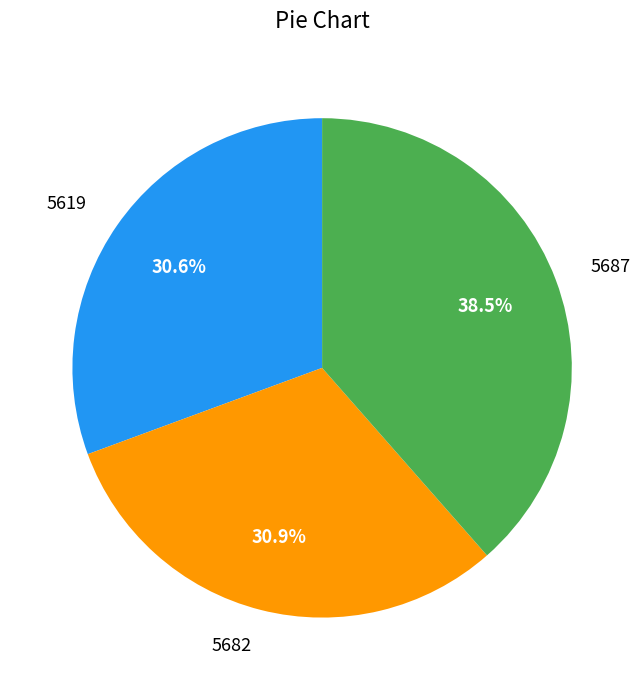

Does any single category account for the majority?

No